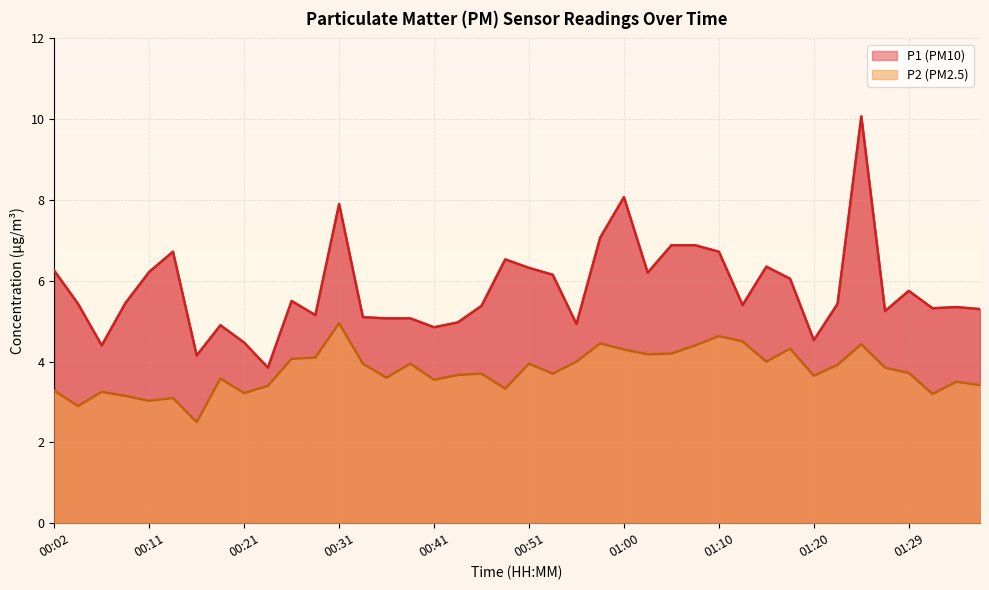

Where is P1 nearest to the value 6?

01:17